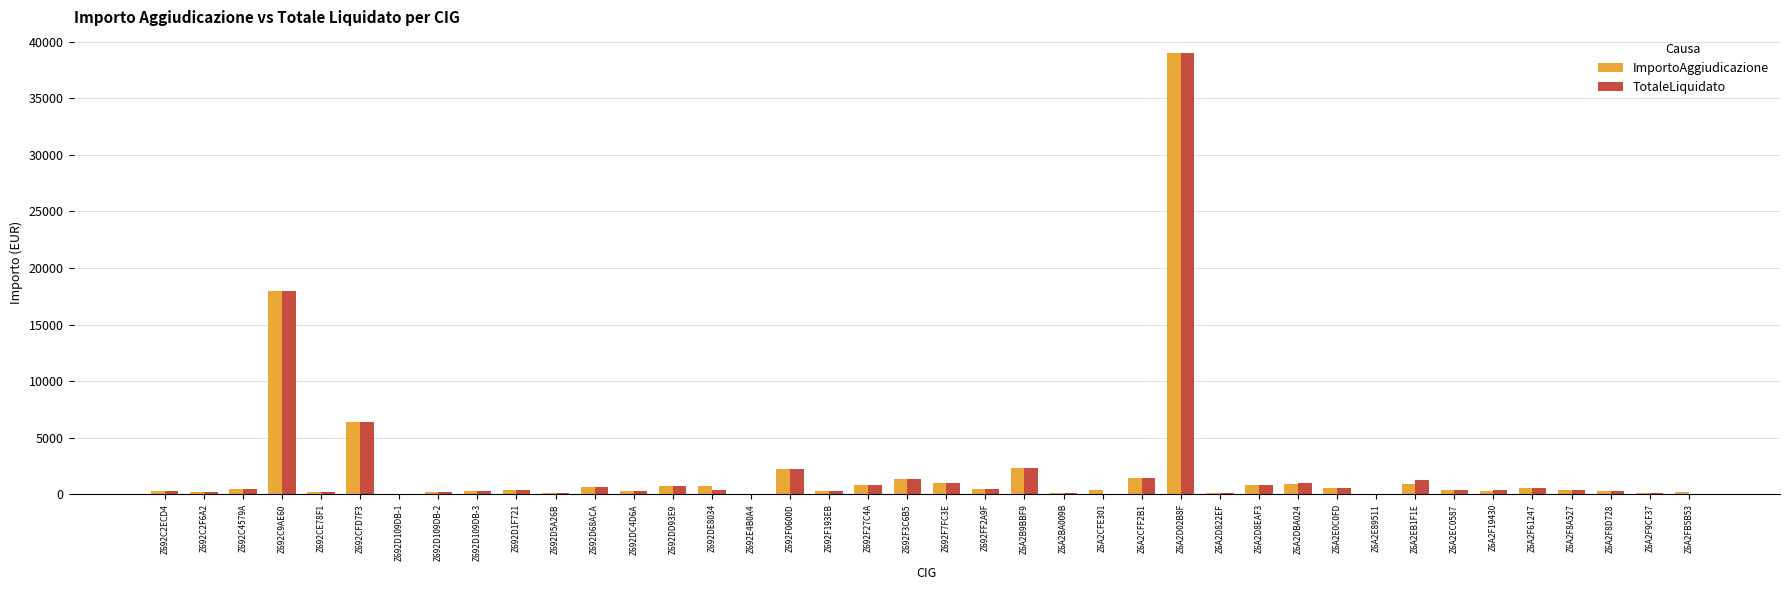

Which category has the highest value across all series?

Z6A2D02B8F